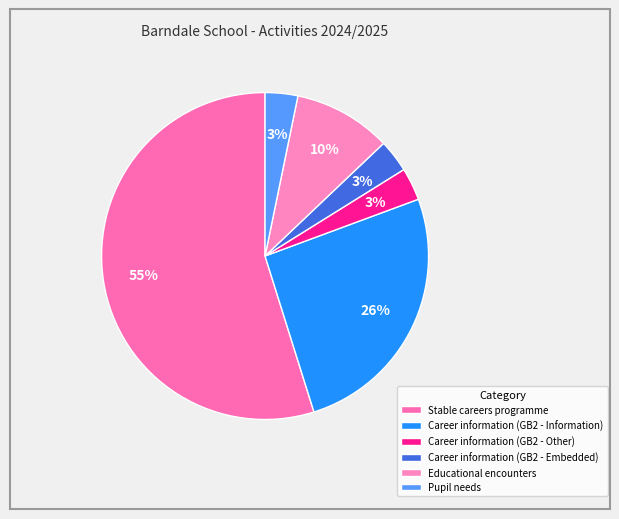

Is there a majority slice in this chart?

Yes